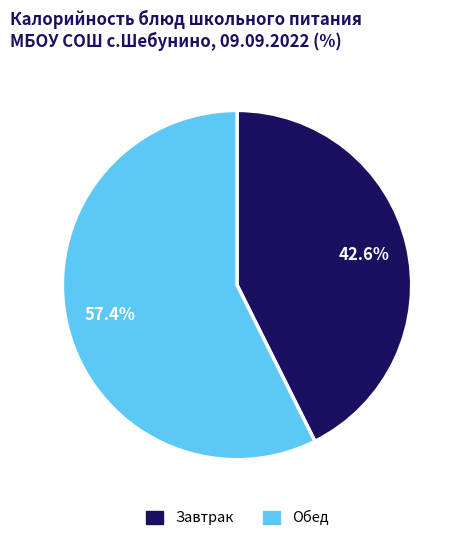

Is there a majority slice in this chart?

Yes